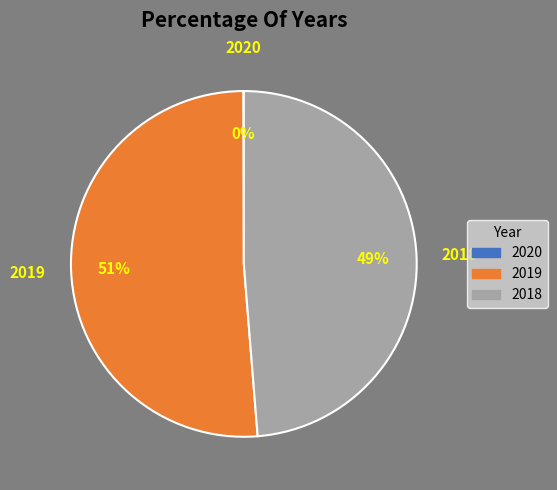

To the nearest percent, what percentage of the pie is 2018?

49%